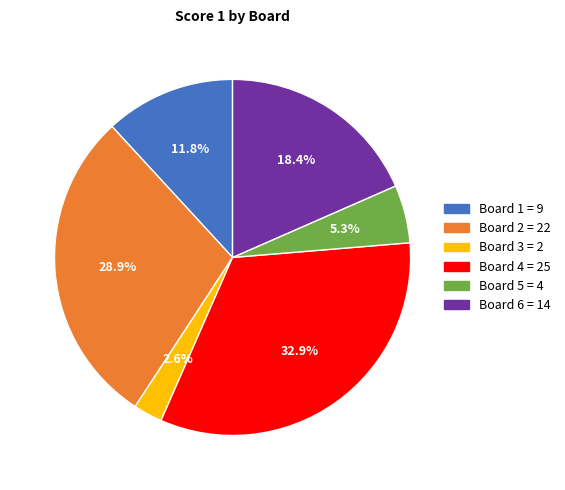

Between Board 2 and Board 3, which is larger?

Board 2